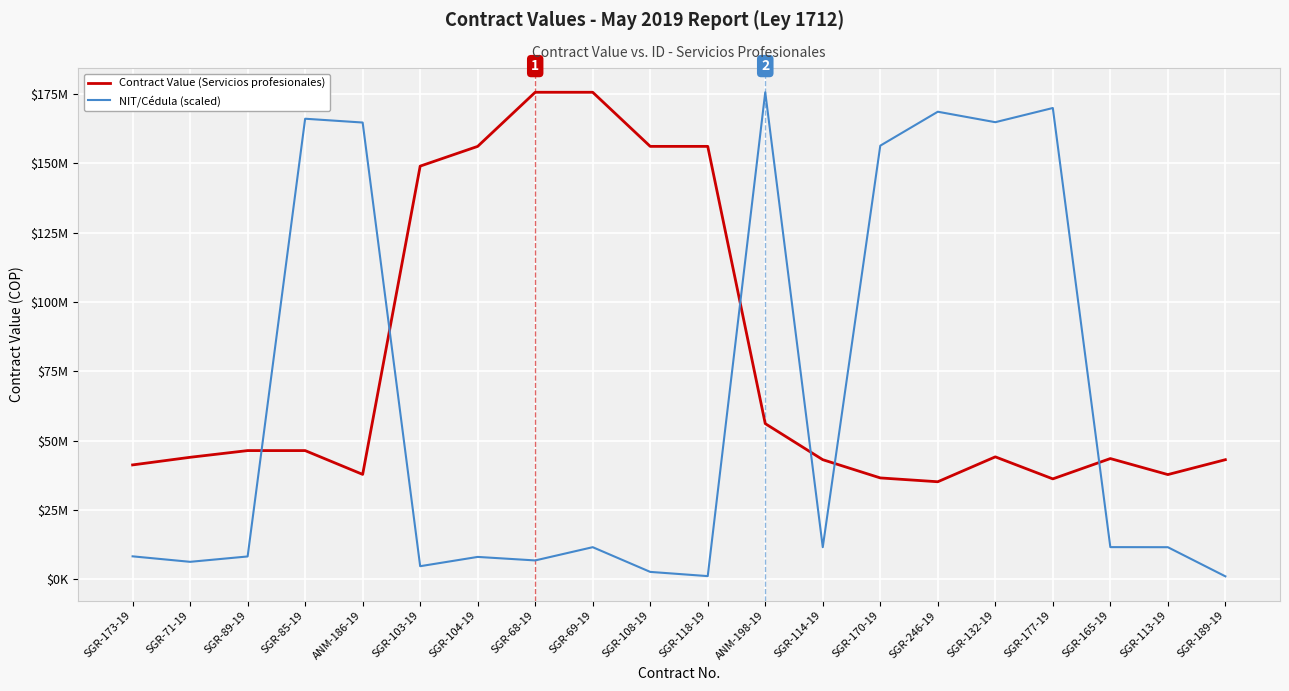

What position from the left is SGR-108-19?

10